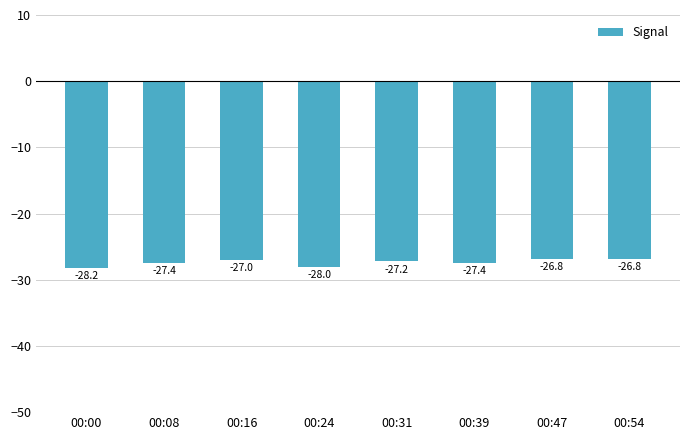

Reading left to right, extract all data points from this chart.

00:00=-28.2	00:08=-27.4	00:16=-27.0	00:24=-28.0	00:31=-27.2	00:39=-27.4	00:47=-26.8	00:54=-26.8